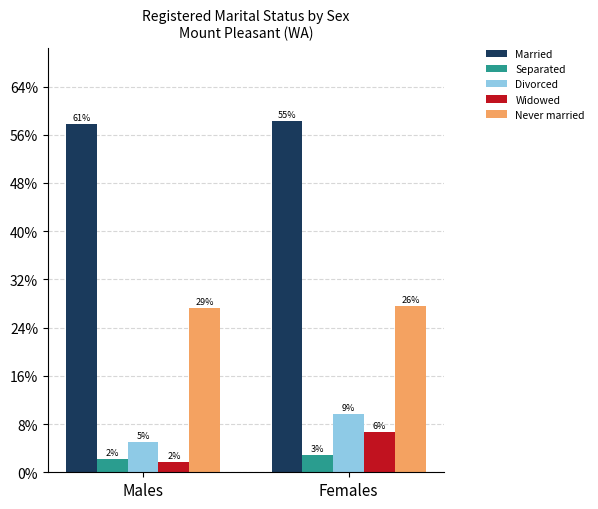

Are the bars horizontal?

No